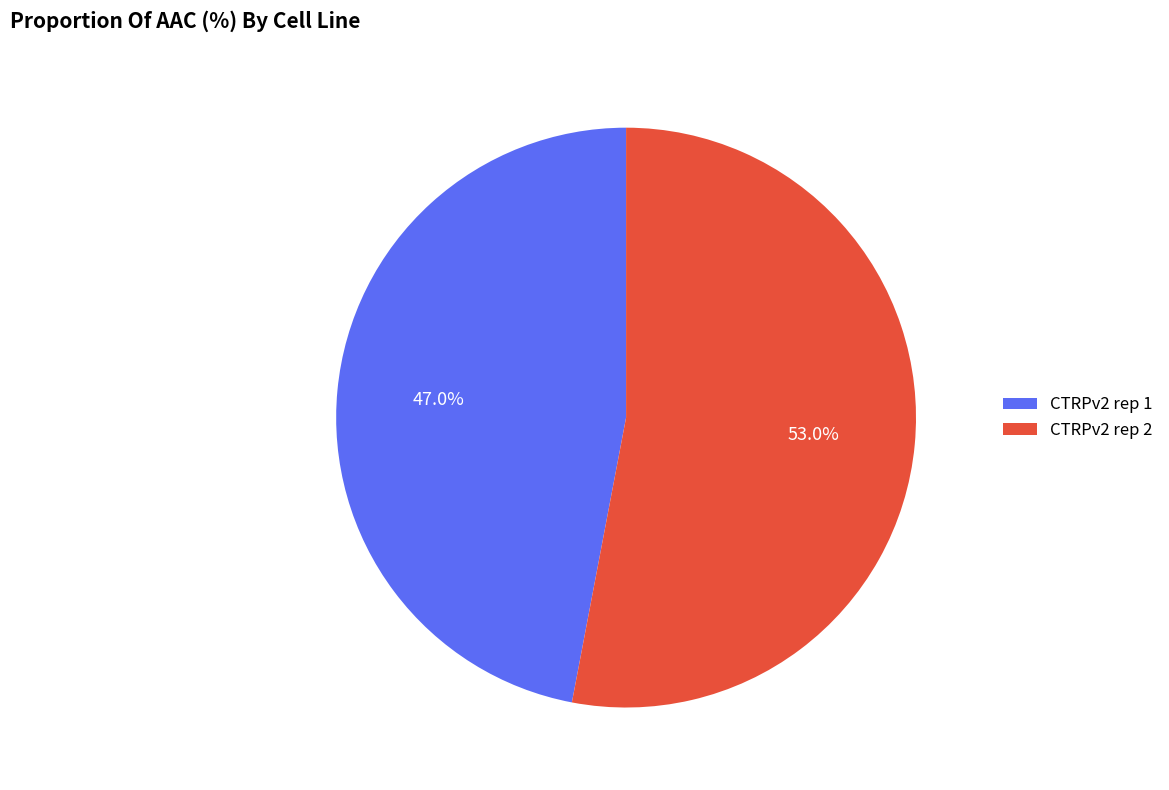

How many slices are in this pie chart?

2